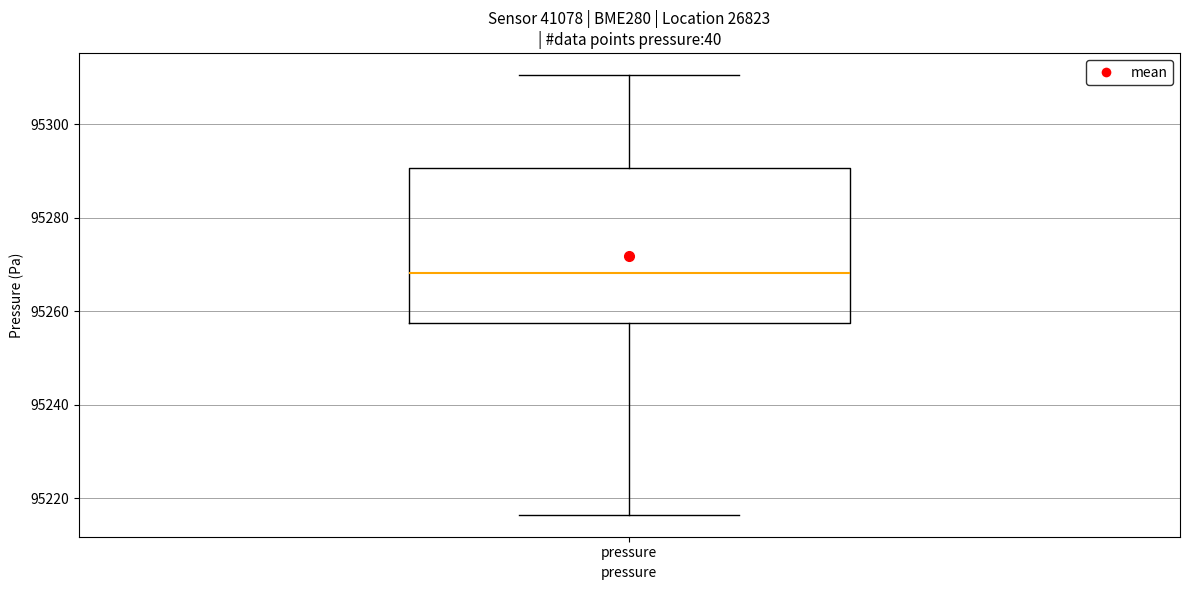

Where is the lower edge of the box for pressure on the y-axis? The values are not printed on the chart, so give them approximately, as read against the axis.

95258